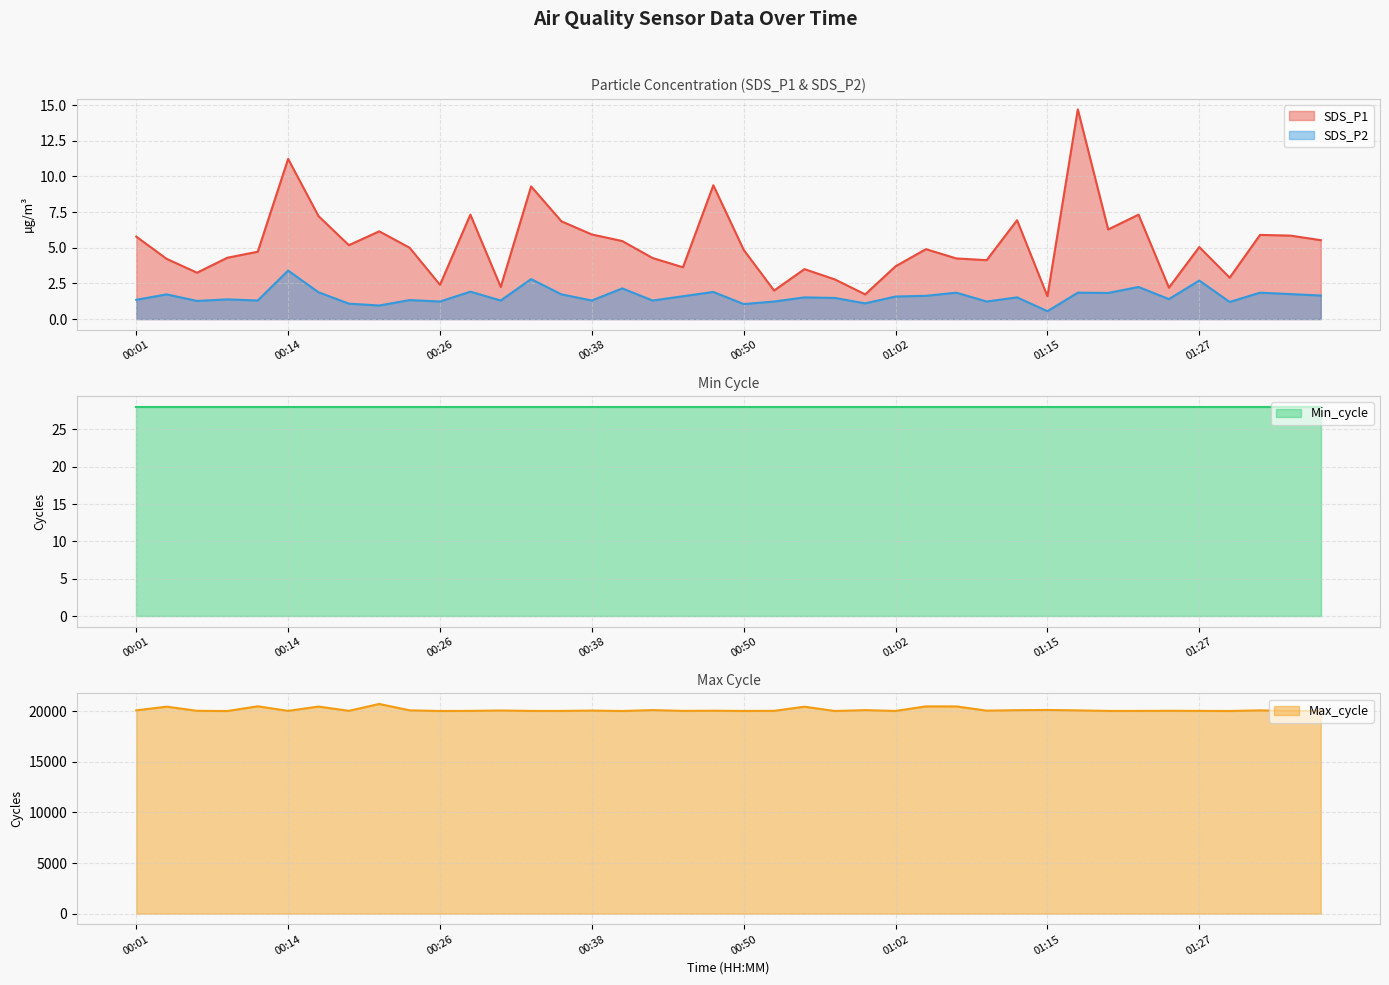

The value of SDS_P1 at 01:27 is 2.2. True or false?

False